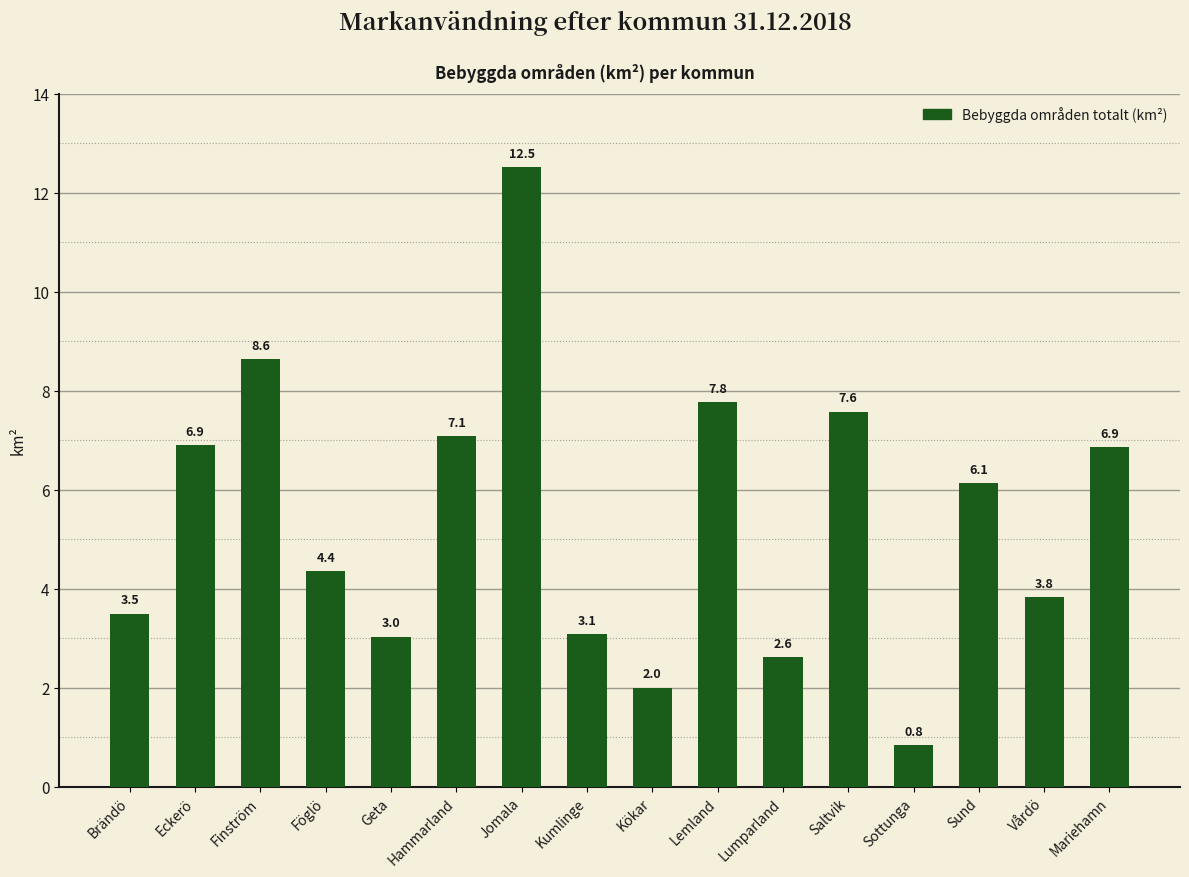

What is the ratio of the value at Finström to the value at Eckerö?

1.3